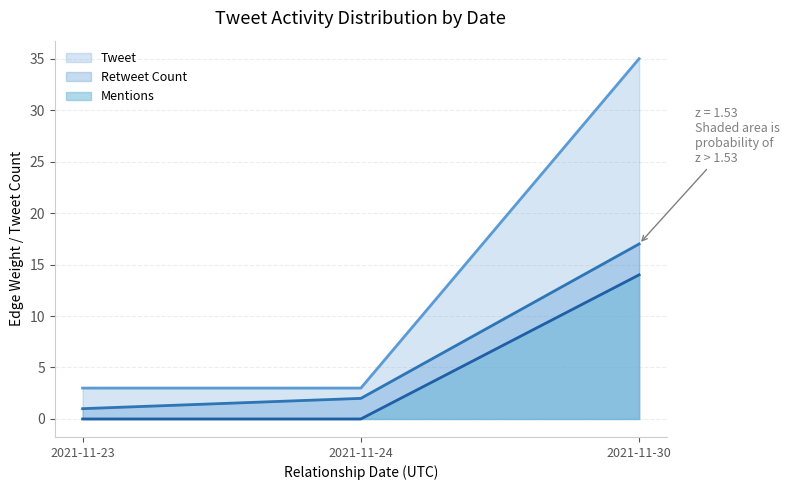

Rank the series by their maximum value, from lowest to highest.

Mentions, Retweet Count, Tweet